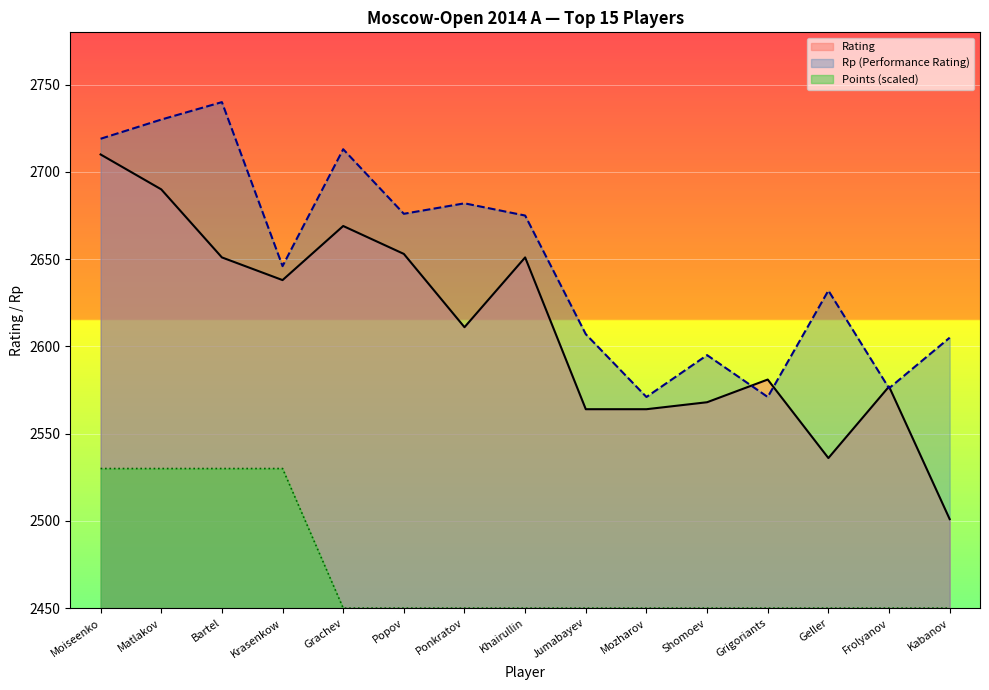

Rank the categories by Points value from lowest to highest.

Grachev, Popov, Ponkratov, Khairullin, Jumabayev, Mozharov, Shomoev, Grigoriants, Geller, Frolyanov, Kabanov, Moiseenko, Matlakov, Bartel, Krasenkow